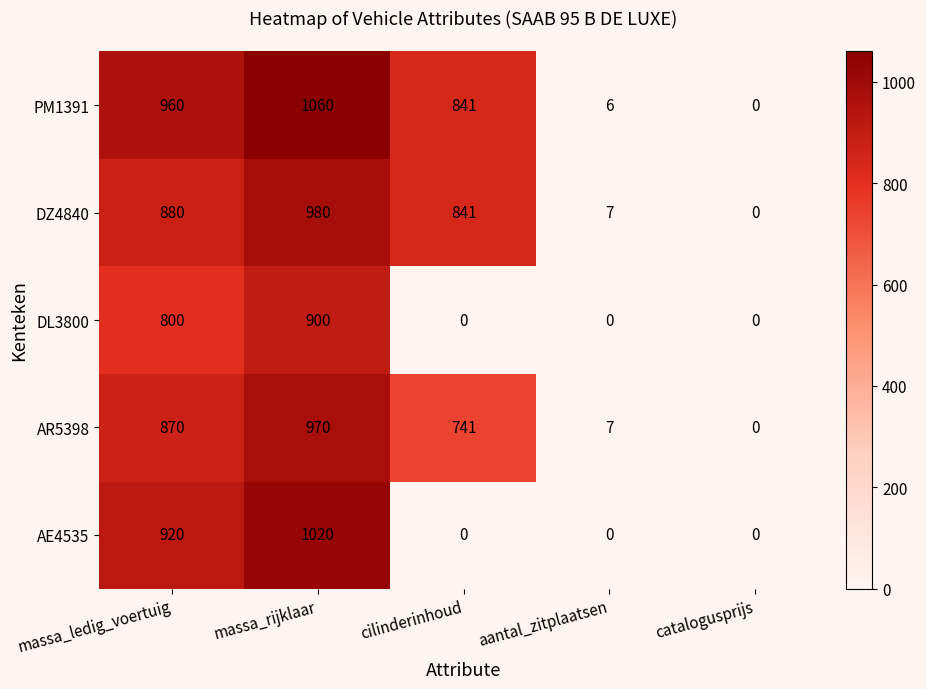

At which category does the chart reach its peak across all series?

massa_rijklaar